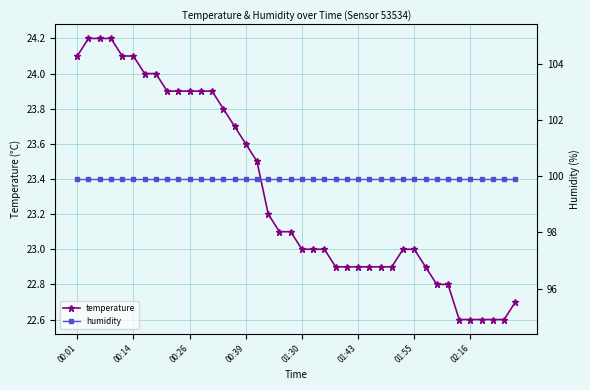

What are all the series names shown in the legend?

temperature, humidity